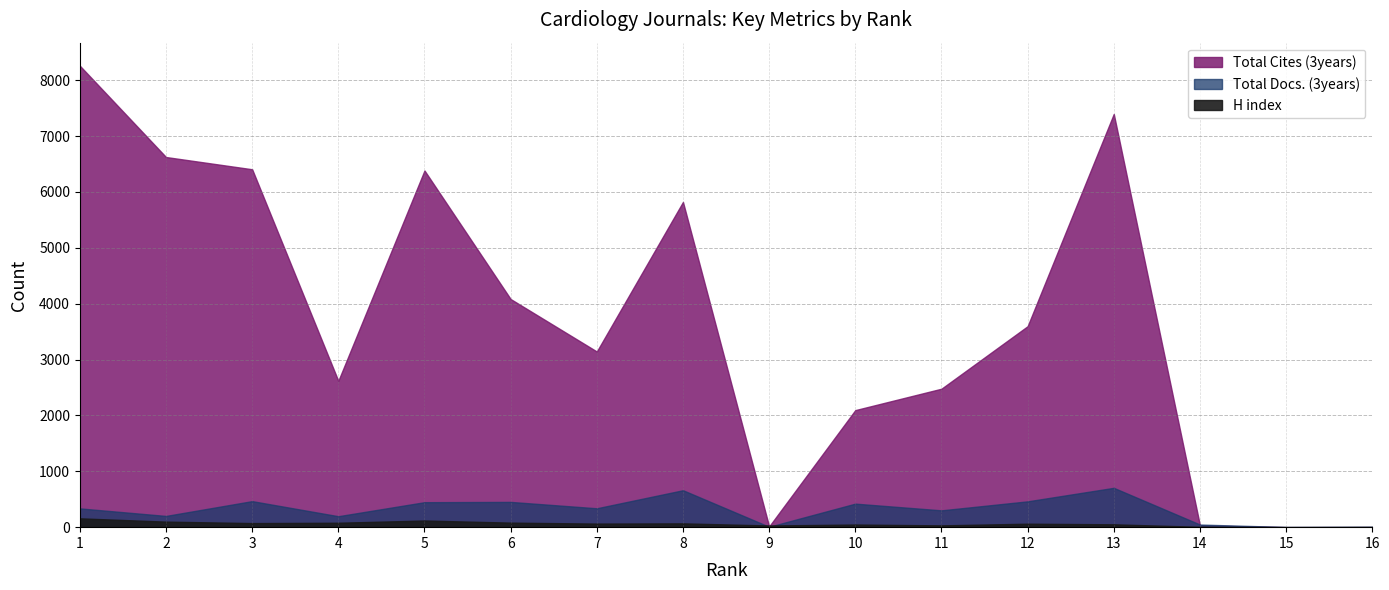

Reading right to left, transcribe all the data shown in this chart.

H index: 3	1	6	51	62	32	47	30	68	64	81	119	79	73	99	158
Total Cites (3years): 1	0	33	7396	3597	2478	2095	13	5821	3144	4083	6384	2619	6406	6625	8259
Total Docs. (3years): 7	3	47	704	462	301	421	7	661	338	452	447	196	466	201	336